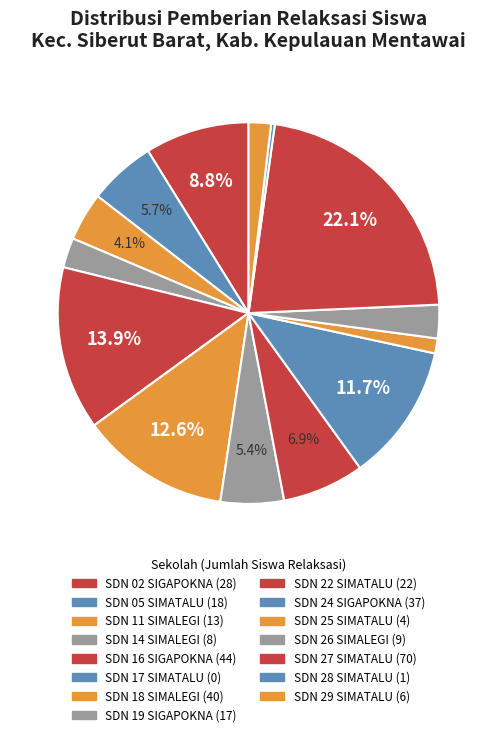

Rank the categories by value from highest to lowest.

SD NEGERI 27 SIMATALU, SD NEGERI 16 SIGAPOKNA, SD NEGERI 18 SIMALEGI, SD NEGERI 24 SIGAPOKNA, SD NEGERI 02 SIGAPOKNA, SD NEGERI 22 SIMATALU, SD NEGERI 05 SIMATALU, SD NEGERI 19 SIGAPOKNA, SD NEGERI 11 SIMALEGI, SD NEGERI 26 SIMALEGI, SD NEGERI 14 SIMALEGI, SD NEGERI 29 SIMATALU, SD NEGERI 25 SIMATALU, SD NEGERI 28 SIMATALU, SD NEGERI 17 SIMATALU